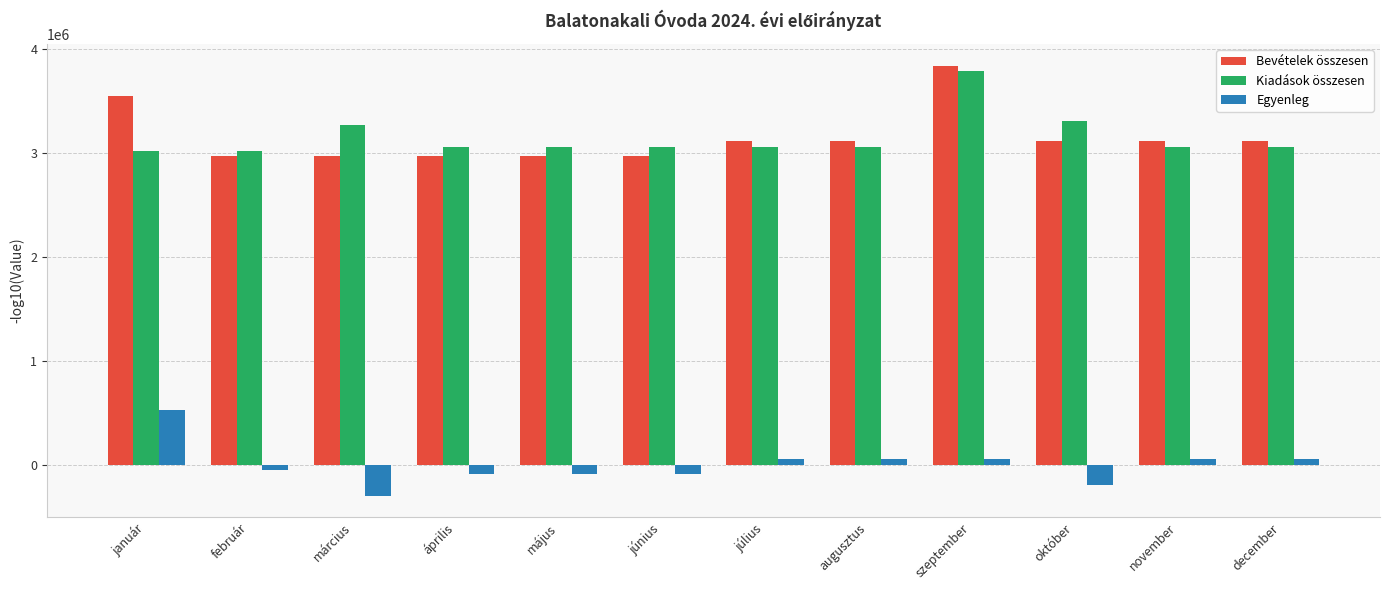

What position from the right is július?

6